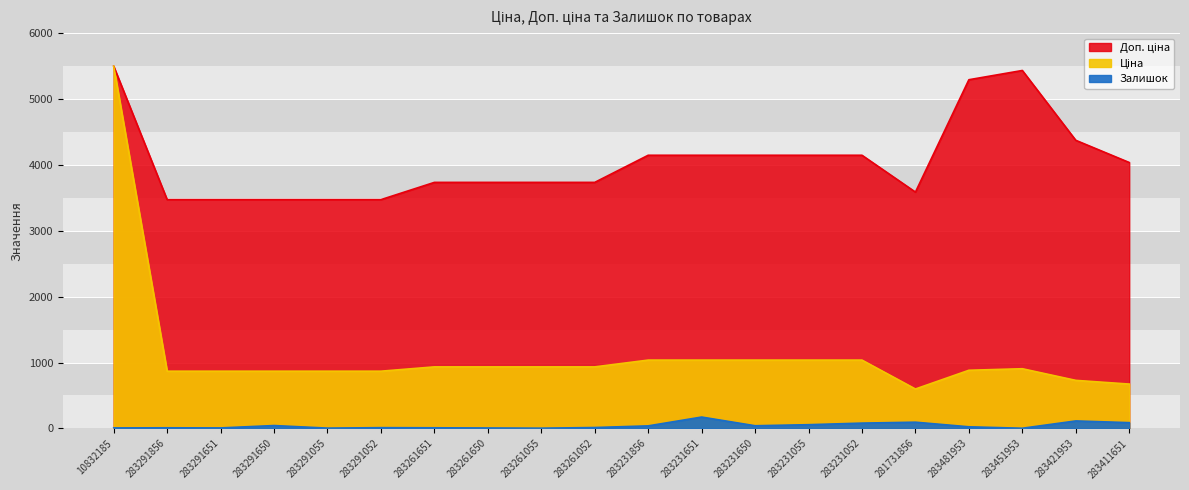

What position from the right is 283231650?

8